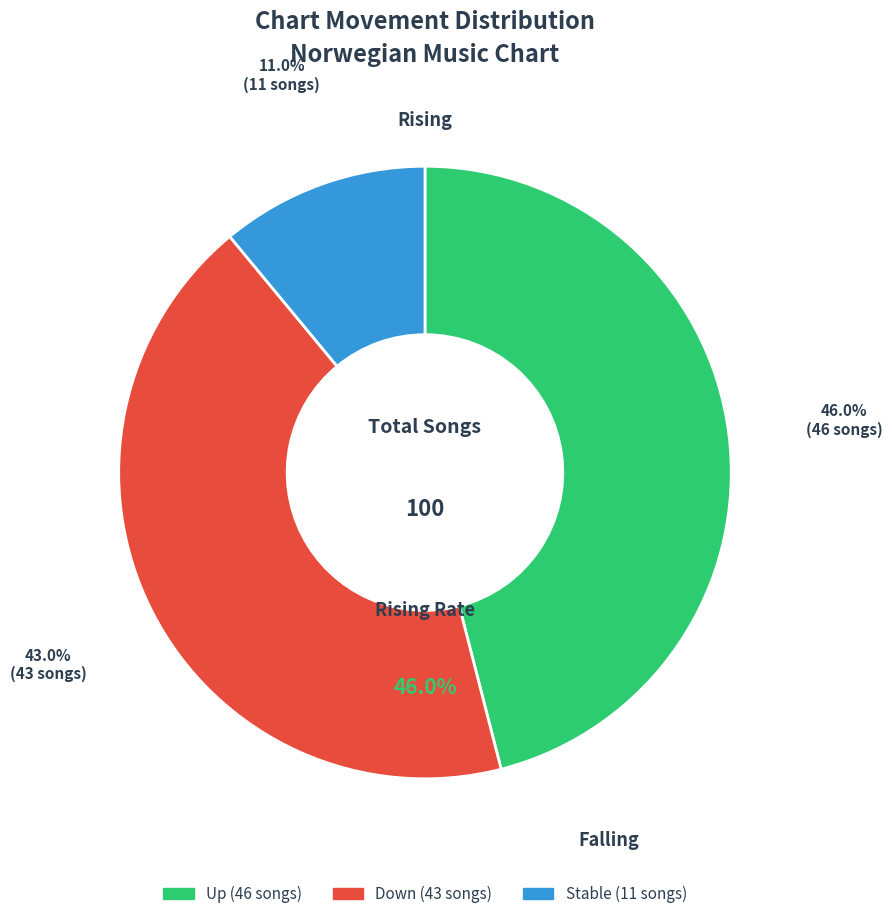

To the nearest percent, what is the combined percentage of up and -?

57%